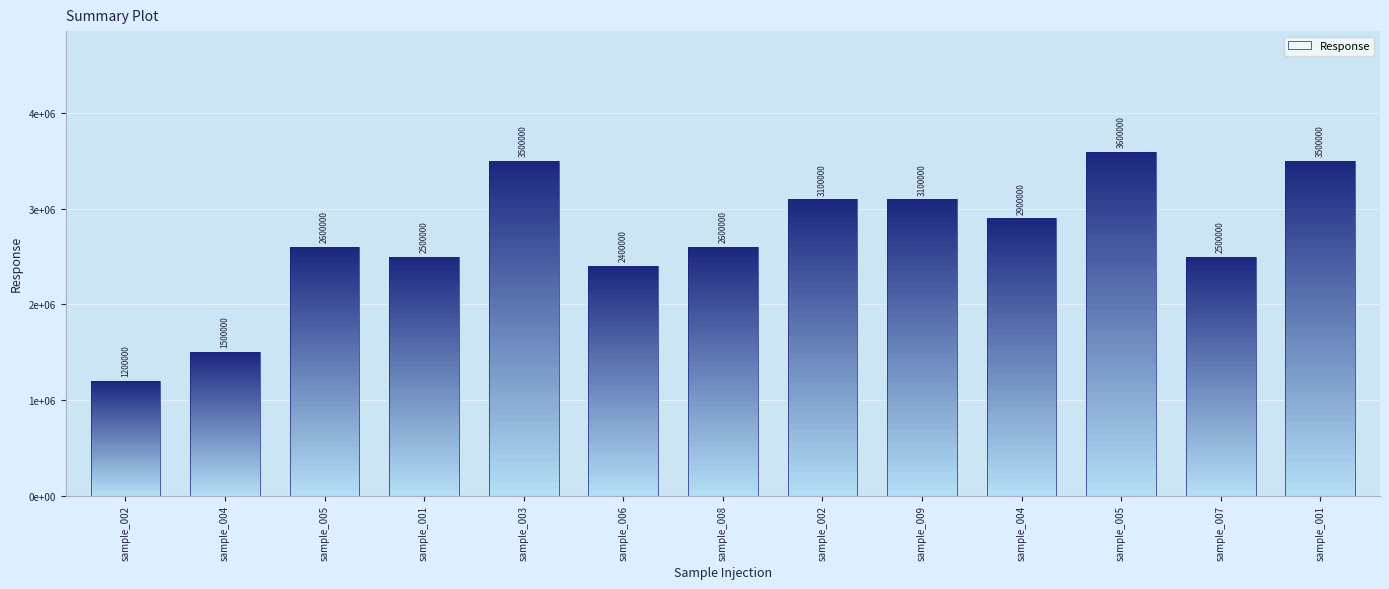

Approximately how many times larger is the value at sample_001 compared to sample_003?

1.0